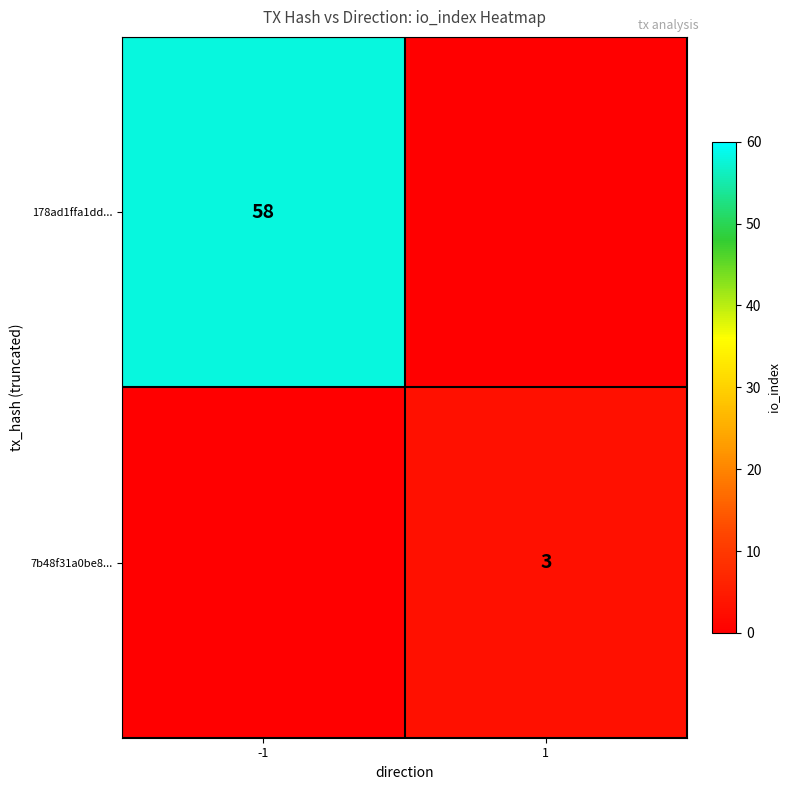

Is the value of 7b48f31a0be8... at 1 greater than the value of 178ad1ffa1dd... at -1?

No